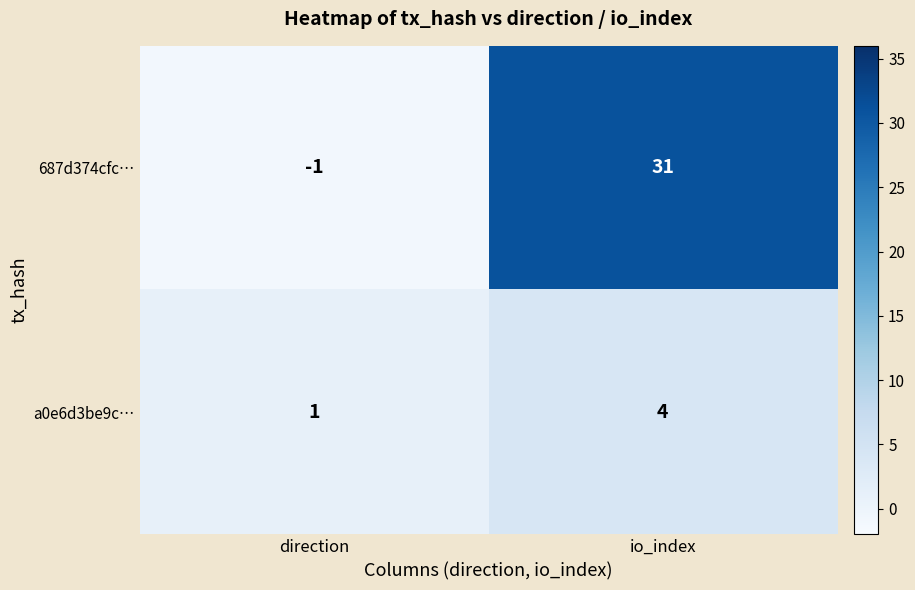

How many values in 687d374cfc… are above zero?

1